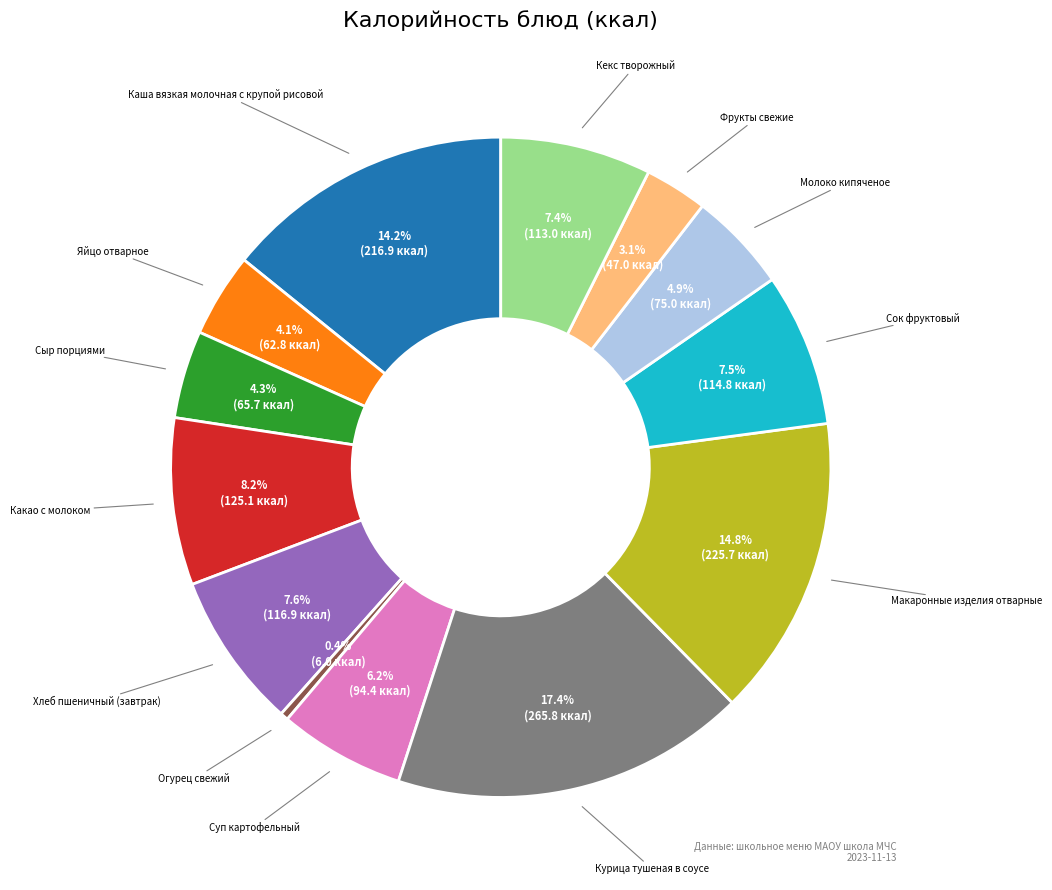

Which slice is the largest?

Курица тушеная в соусе